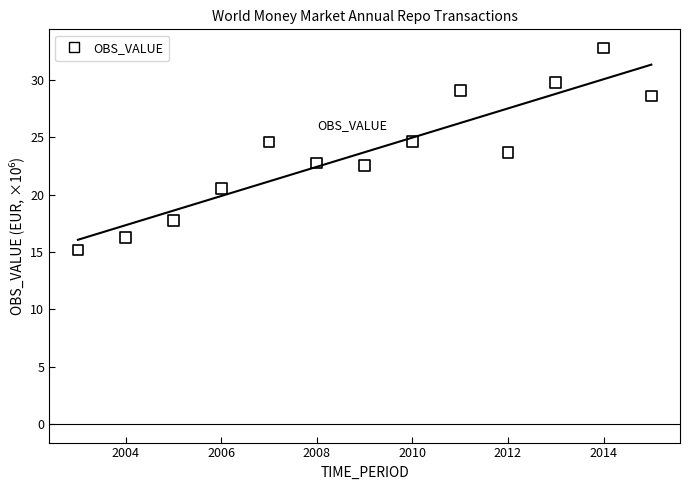

What is the range of X values (max minus min)?

12.0